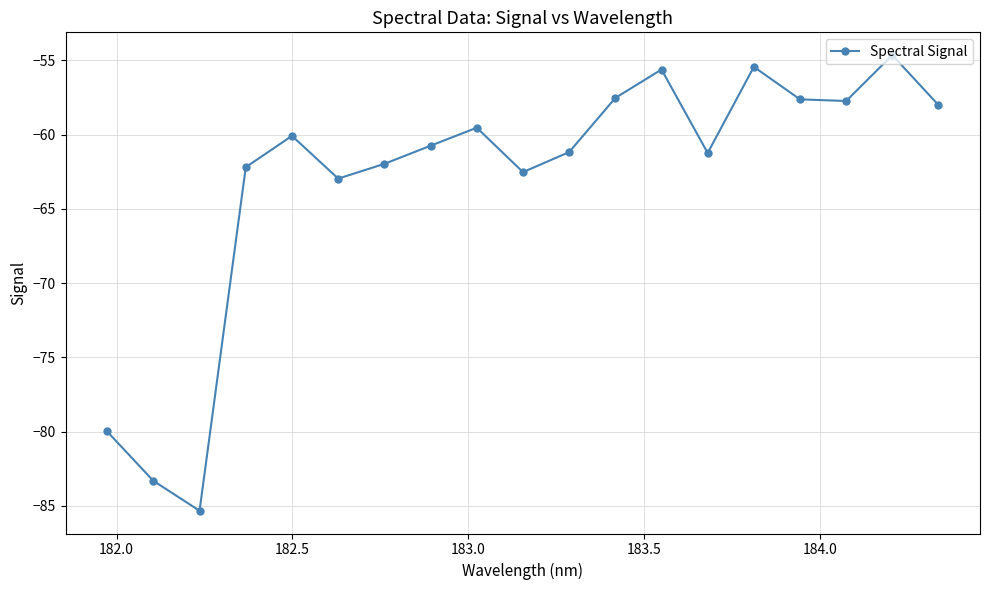

What is the difference between the second highest and second lowest values?

27.9